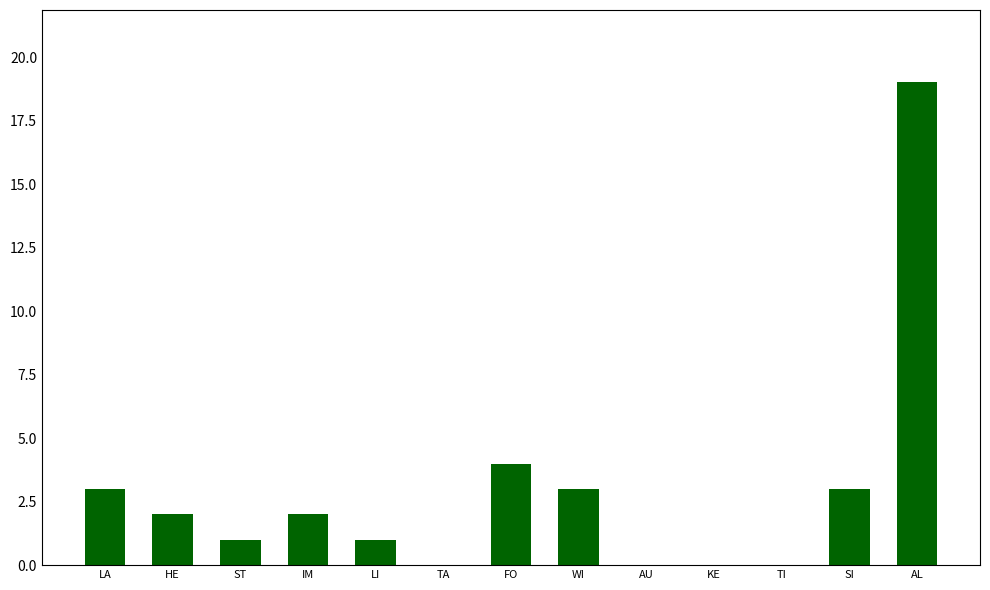

Reading right to left, transcribe all the data shown in this chart.

AL=19	SI=3	TI=0	KE=0	AU=0	WI=3	FO=4	TA=0	LI=1	IM=2	ST=1	HE=2	LA=3